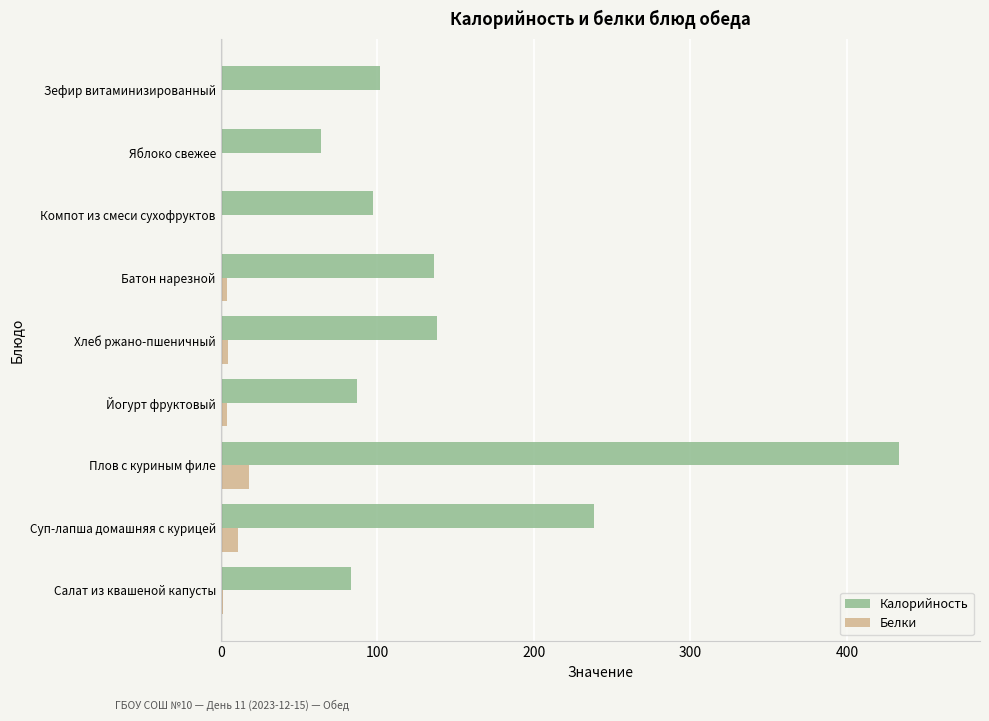

How many series are shown in this chart?

2